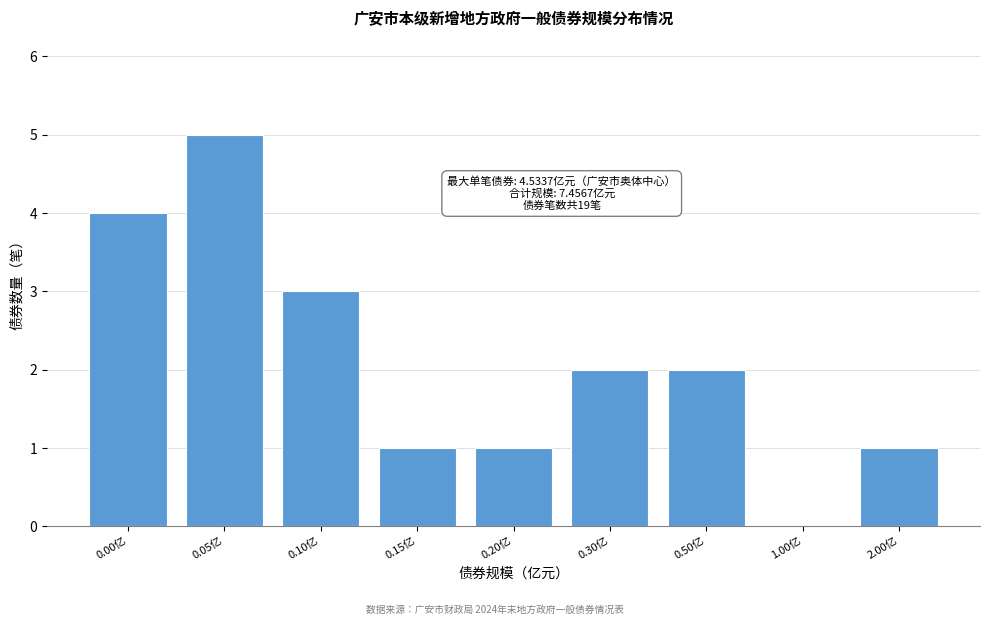

Reading right to left, transcribe all the data shown in this chart.

2.00亿=1	1.00亿=0	0.50亿=2	0.30亿=2	0.20亿=1	0.15亿=1	0.10亿=3	0.05亿=5	0.00亿=4